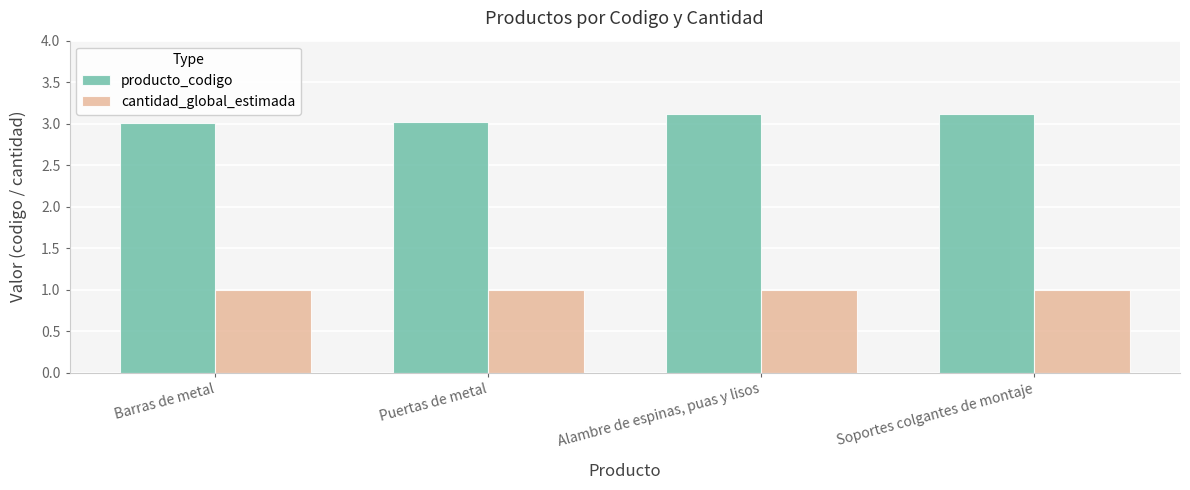

How many bars are there in total?

8